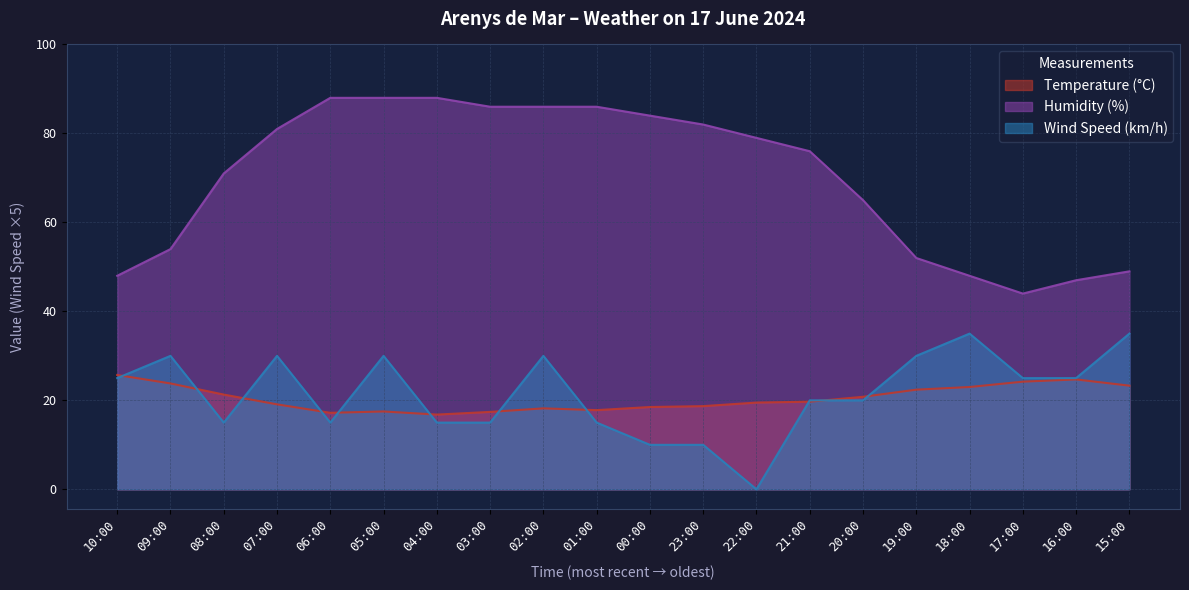

Rank the series at 15:00 from lowest to highest value.

Temperature (°C), Wind Speed (km/h), Humidity (%)